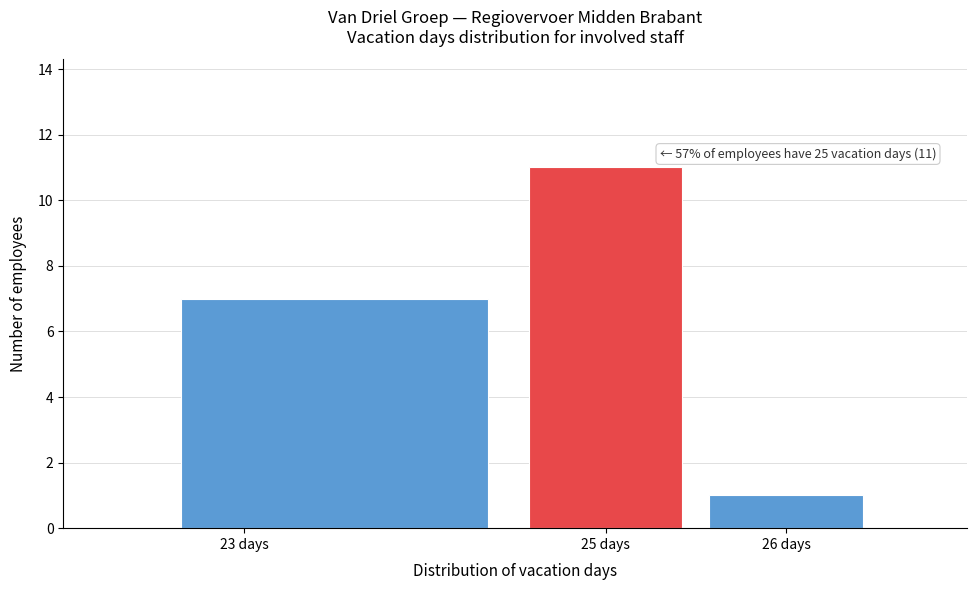

Which range on the x-axis has the tallest bar?

24.5 to 25.5